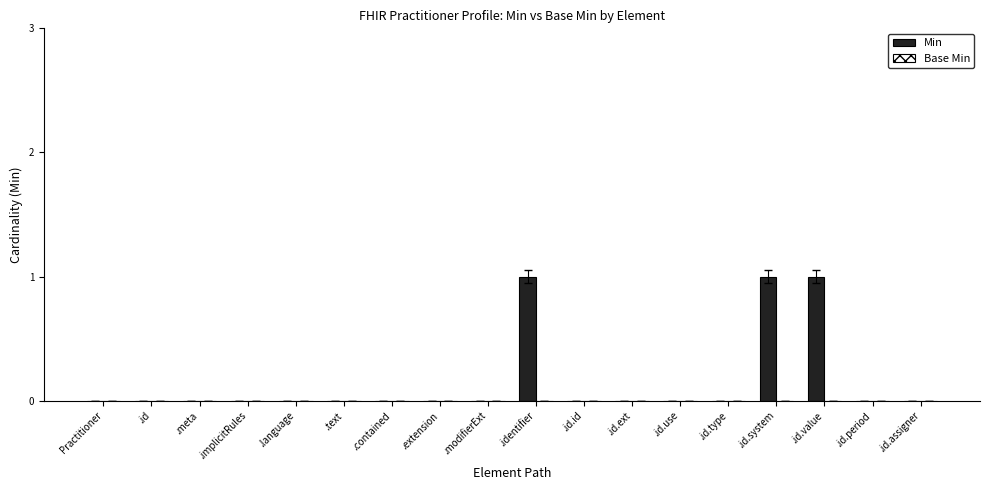

What is the change in value from .meta to .identifier?

+1